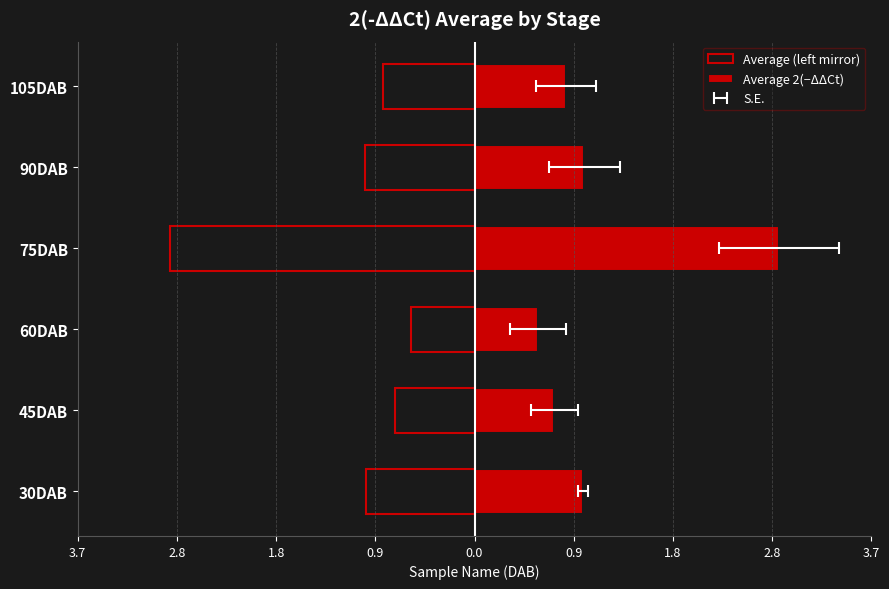

Rank the series by their average value, from highest to lowest.

Average 2(−ΔΔCt), Average (left mirror)